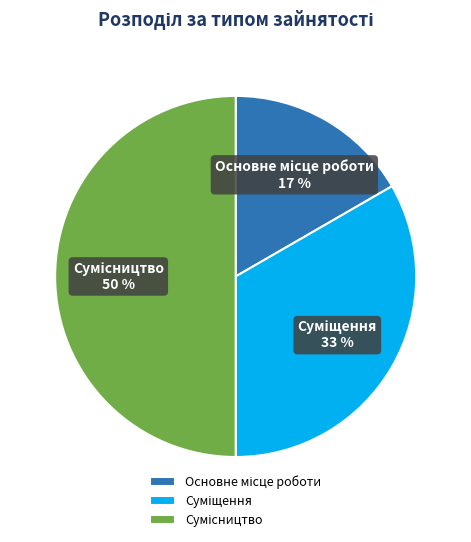

To the nearest percent, what is the average slice percentage?

33%